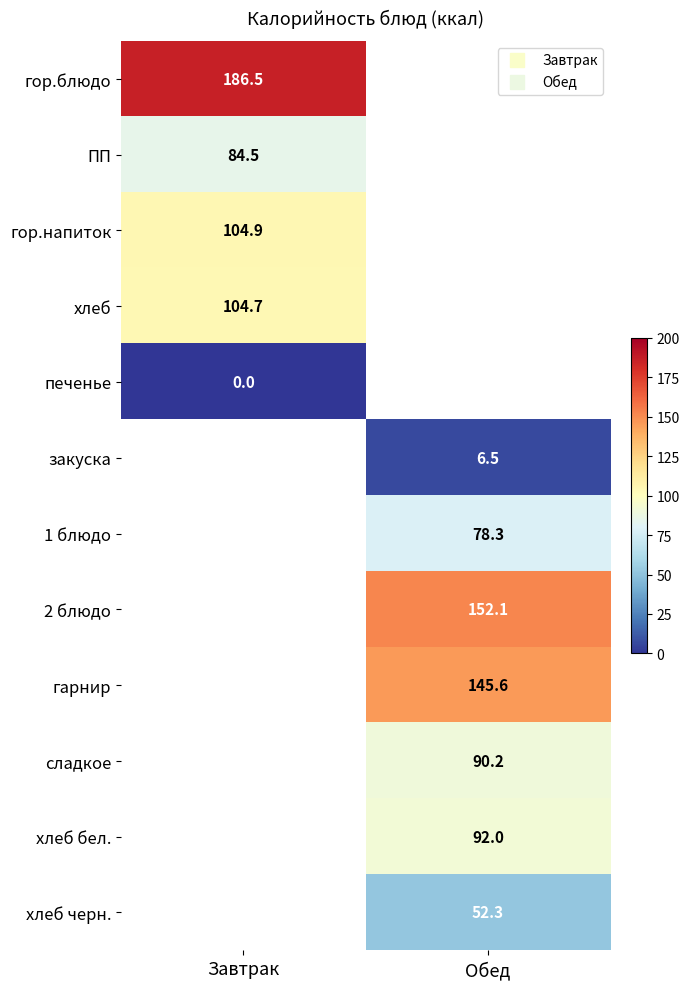

At which category does the chart reach its peak across all series?

Завтрак